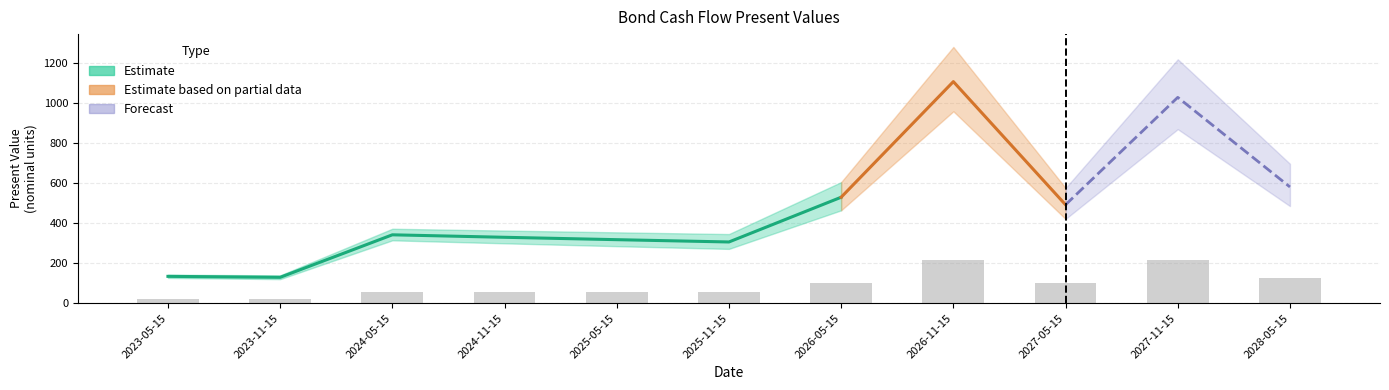

What is the difference between the maximum and minimum values?

195.2